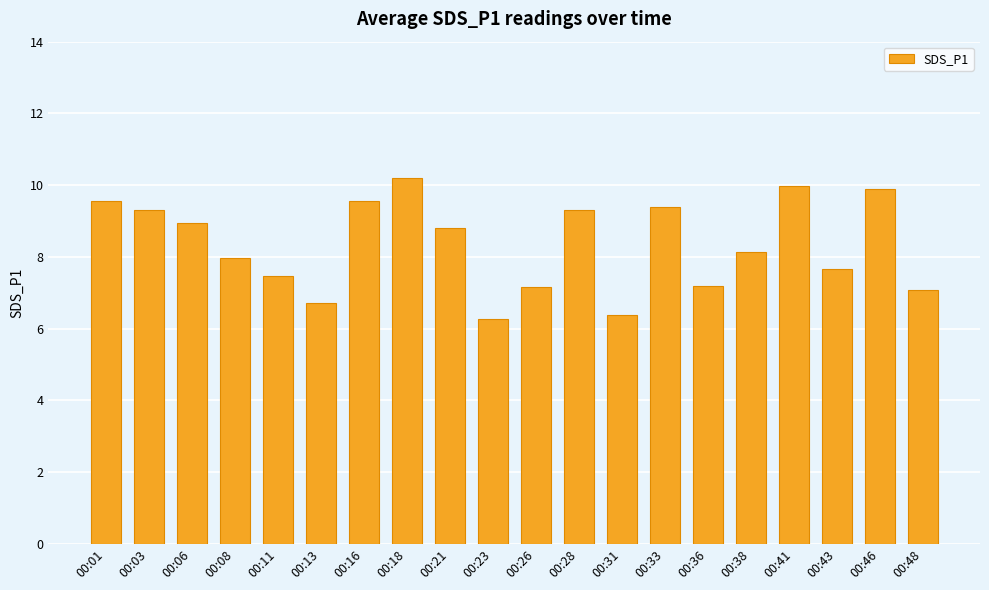

What is the sum of the values at 00:11 and 00:26?

14.6